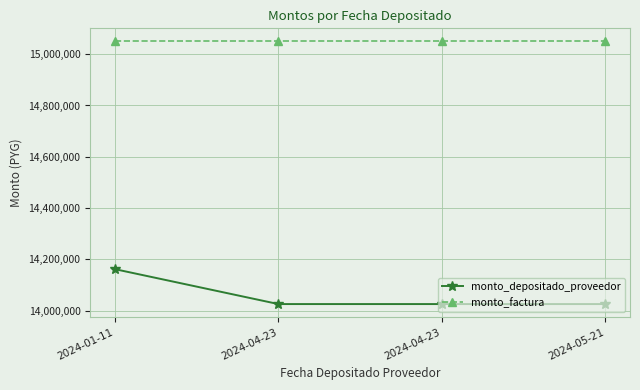

Between 2024-04-23 and 2024-05-21, which series saw the biggest shift?

monto_depositado_proveedor